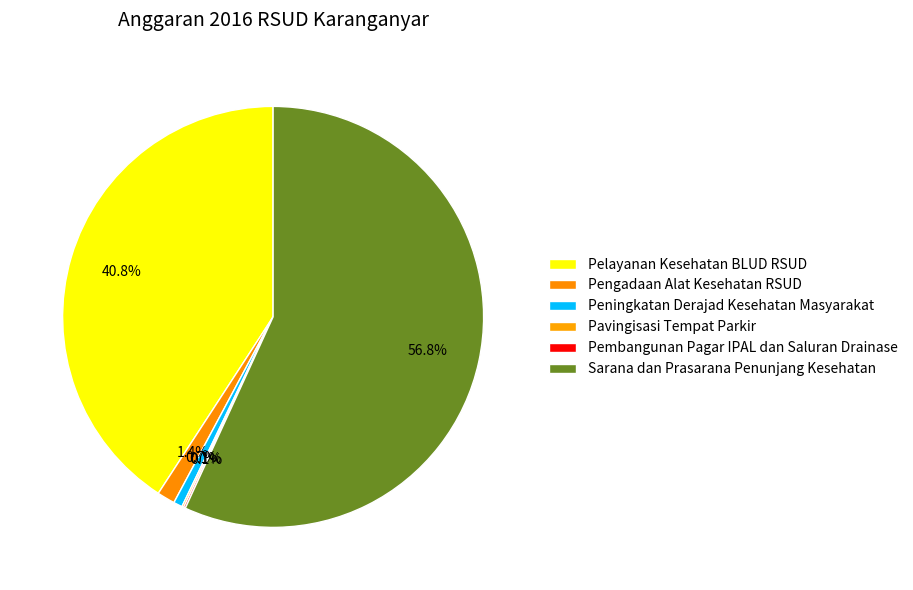

Is it true that Peningkatan Derajad Kesehatan Masyarakat is 1% of the pie?

True